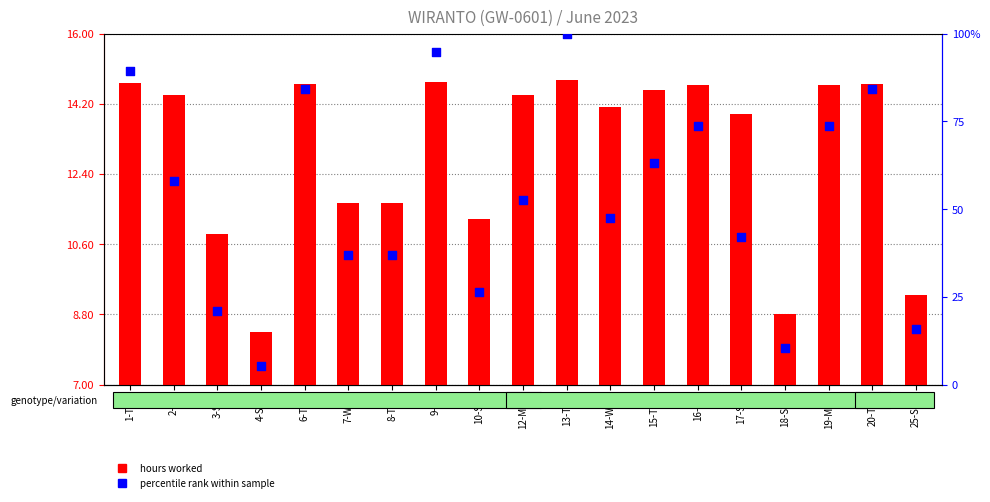

Which series has the widest spread of Y values?

percentile rank within sample